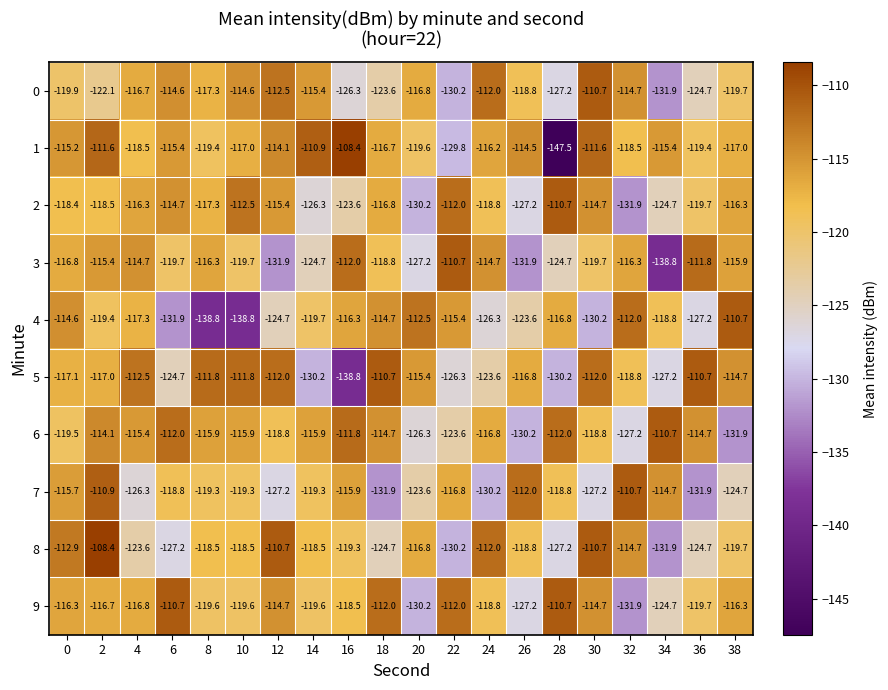

How many values in the 1 series exceed -116?

9